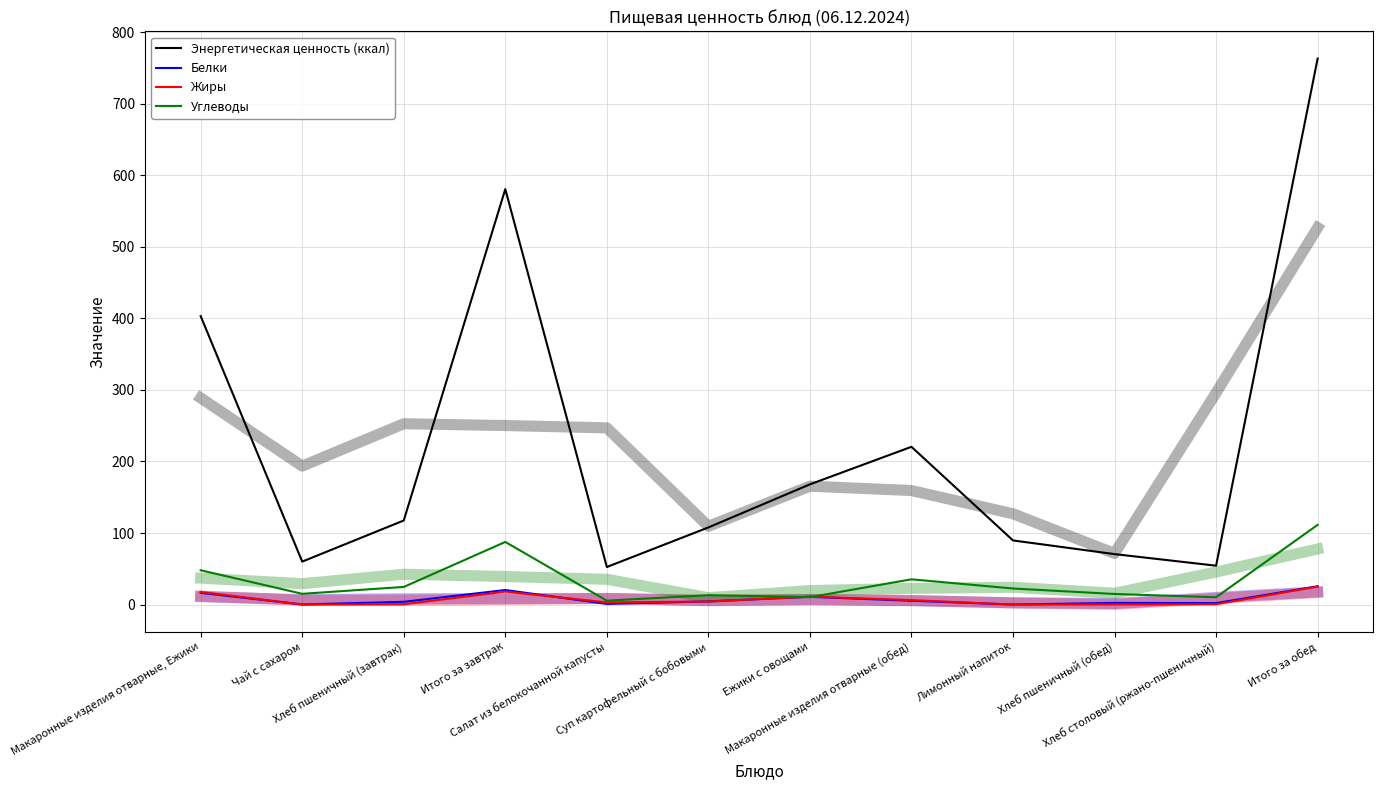

True or false: Энергетическая ценность (ккал) has a value of 26.6 at Лимонный напиток.

False